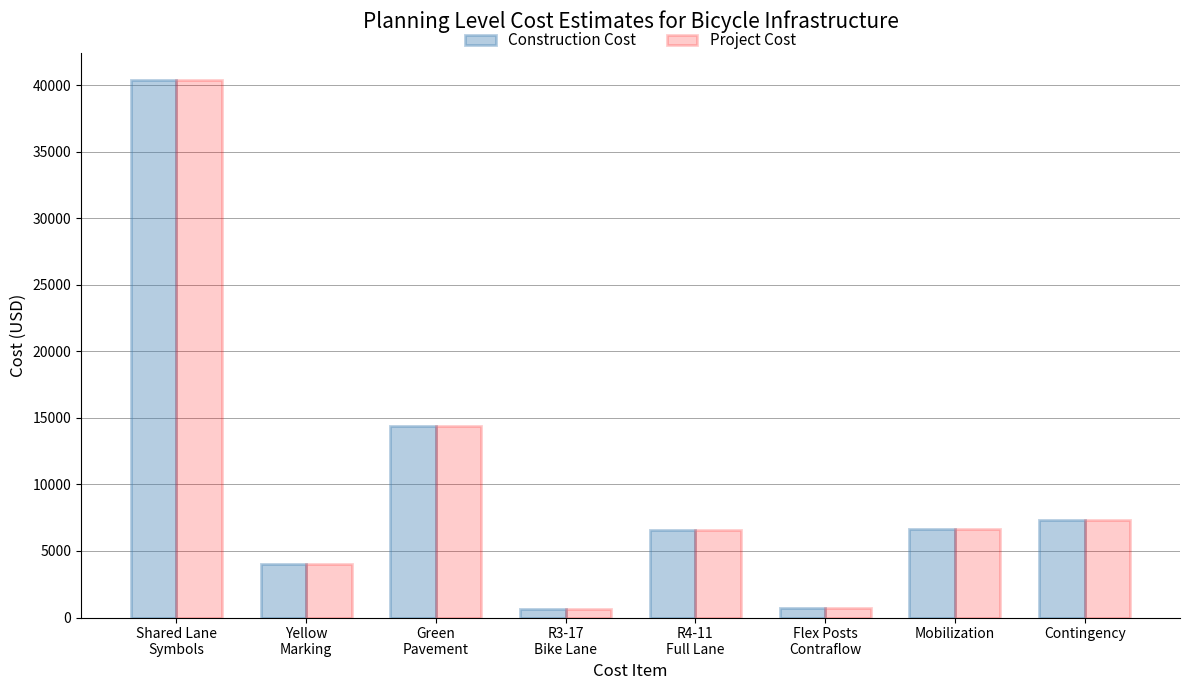

What are all the series names shown in the legend?

Construction Cost, Project Cost